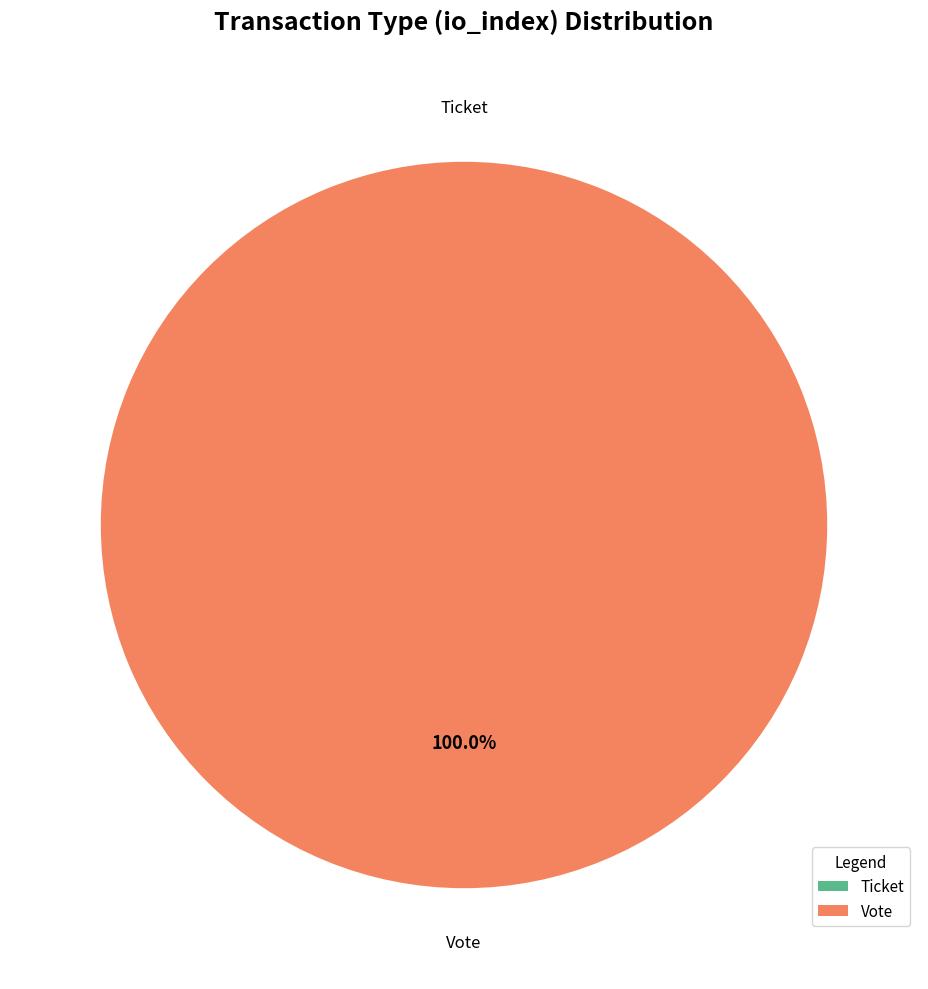

Is there a majority slice in this chart?

Yes